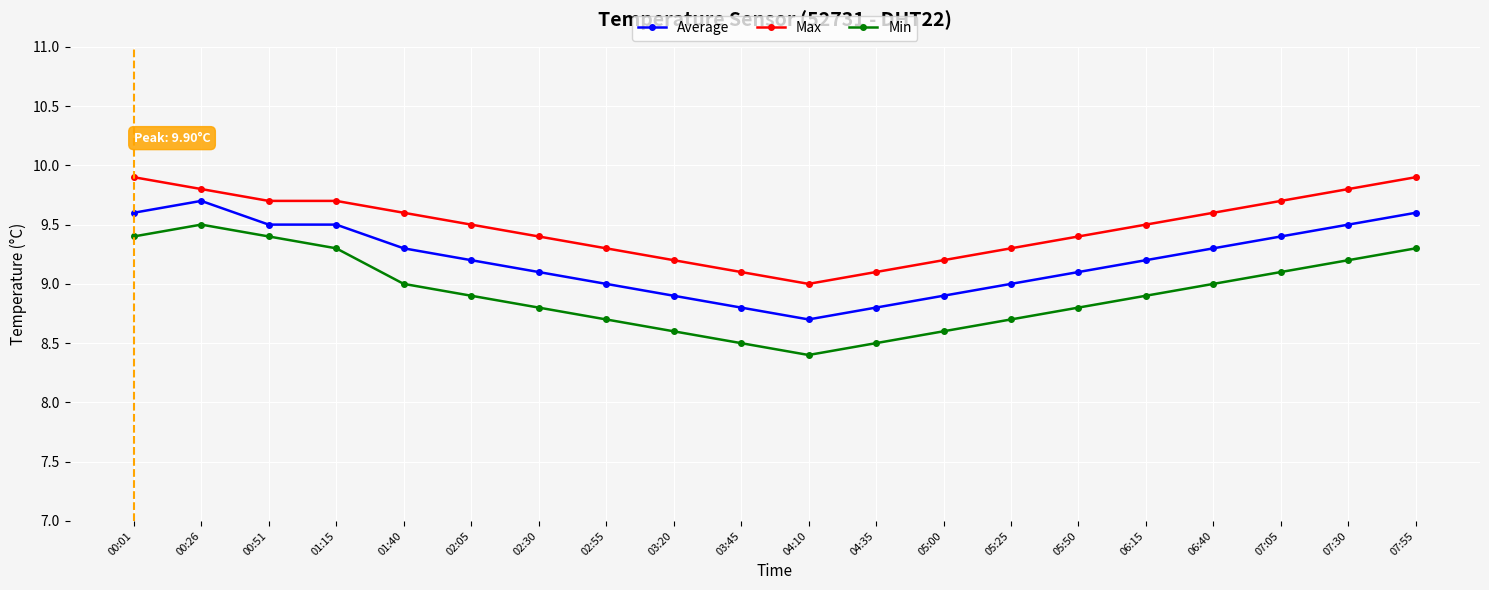

What are all the series names shown in the legend?

Average, Max, Min